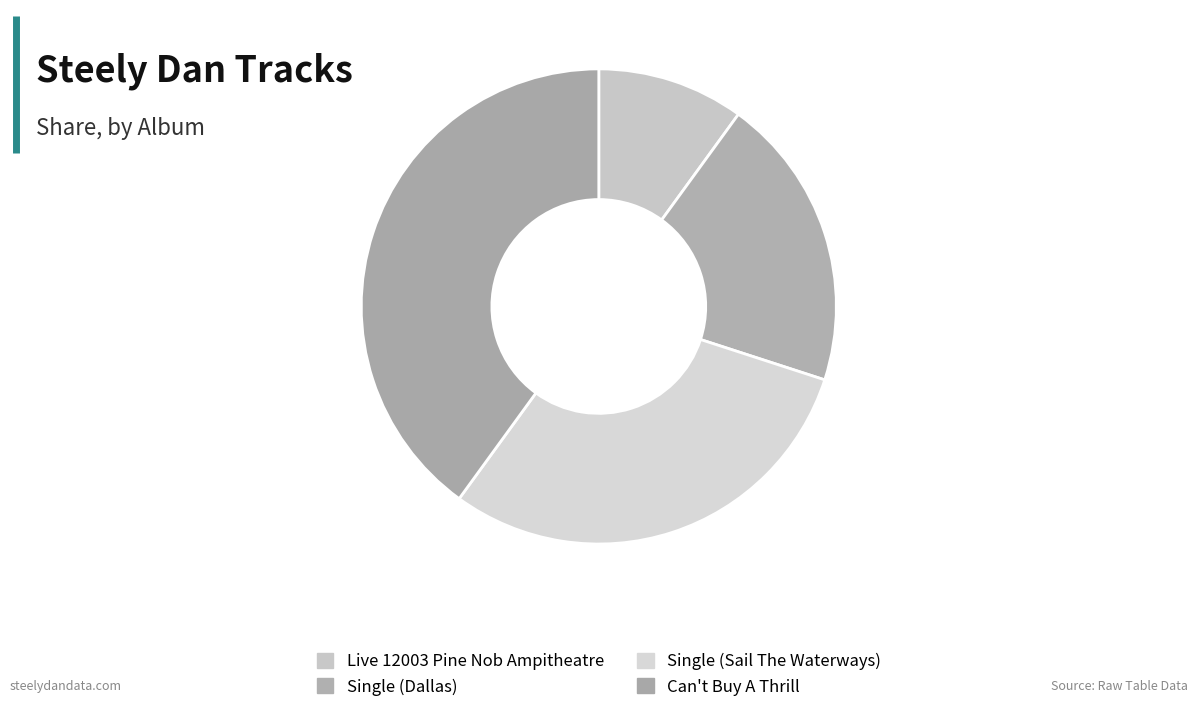

To the nearest percent, what is the combined percentage of Live 12003 Pine Nob Ampitheatre and Can't Buy A Thrill?

50%